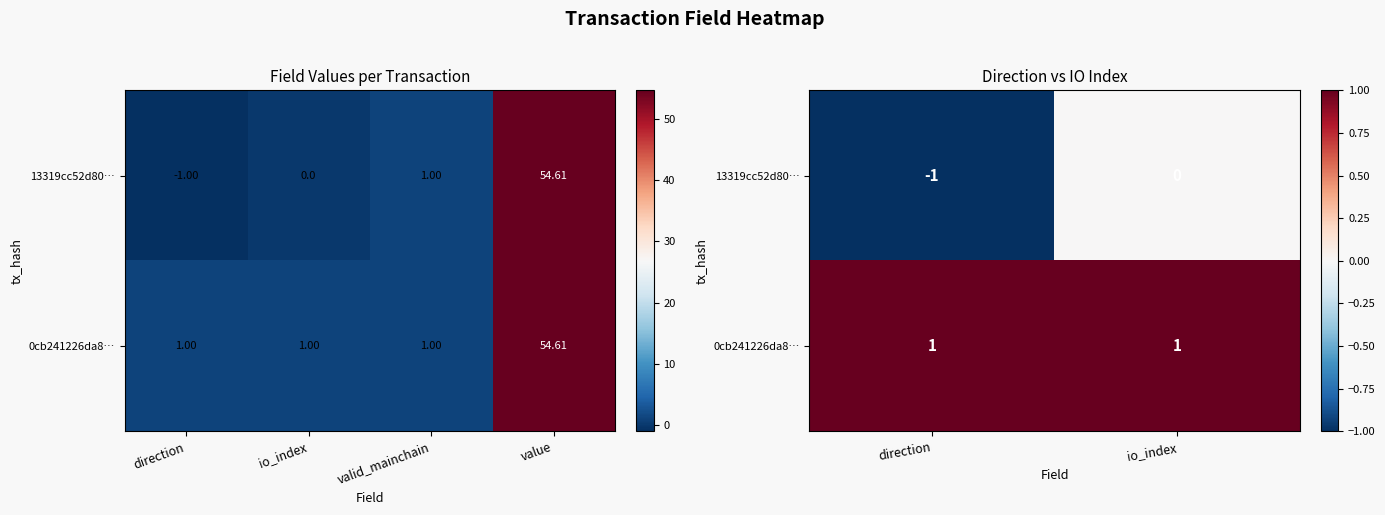

Which series changed the most between direction and io_index?

13319cc52d80…